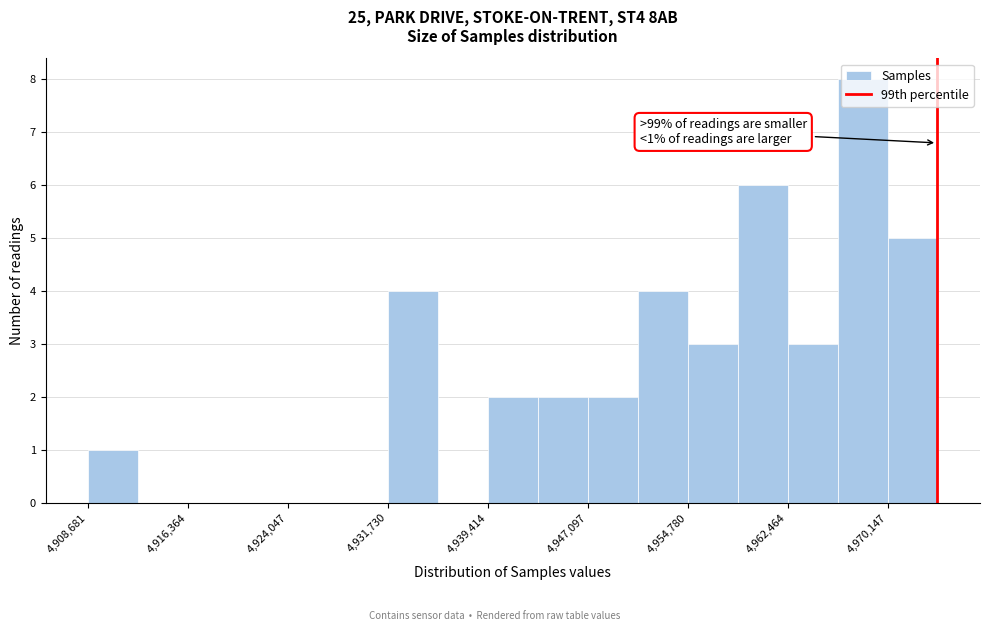

Around what value on the x-axis is the tallest bar? Give the approximate position of its centre, as read against the axis.

4968000